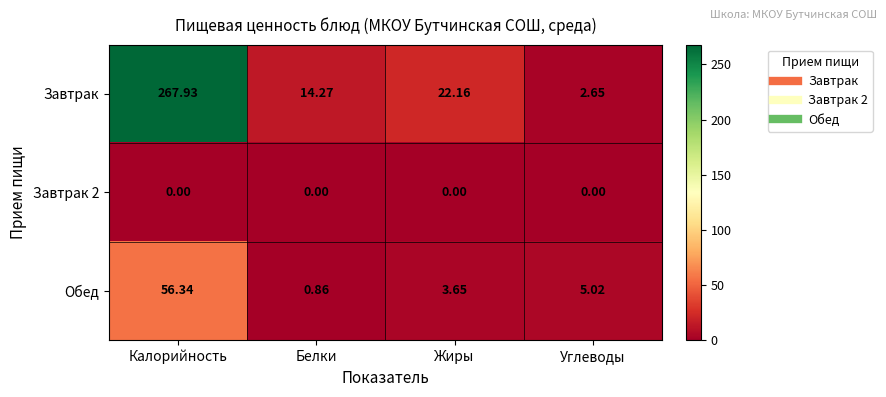

Which series has the widest spread of values?

Завтрак